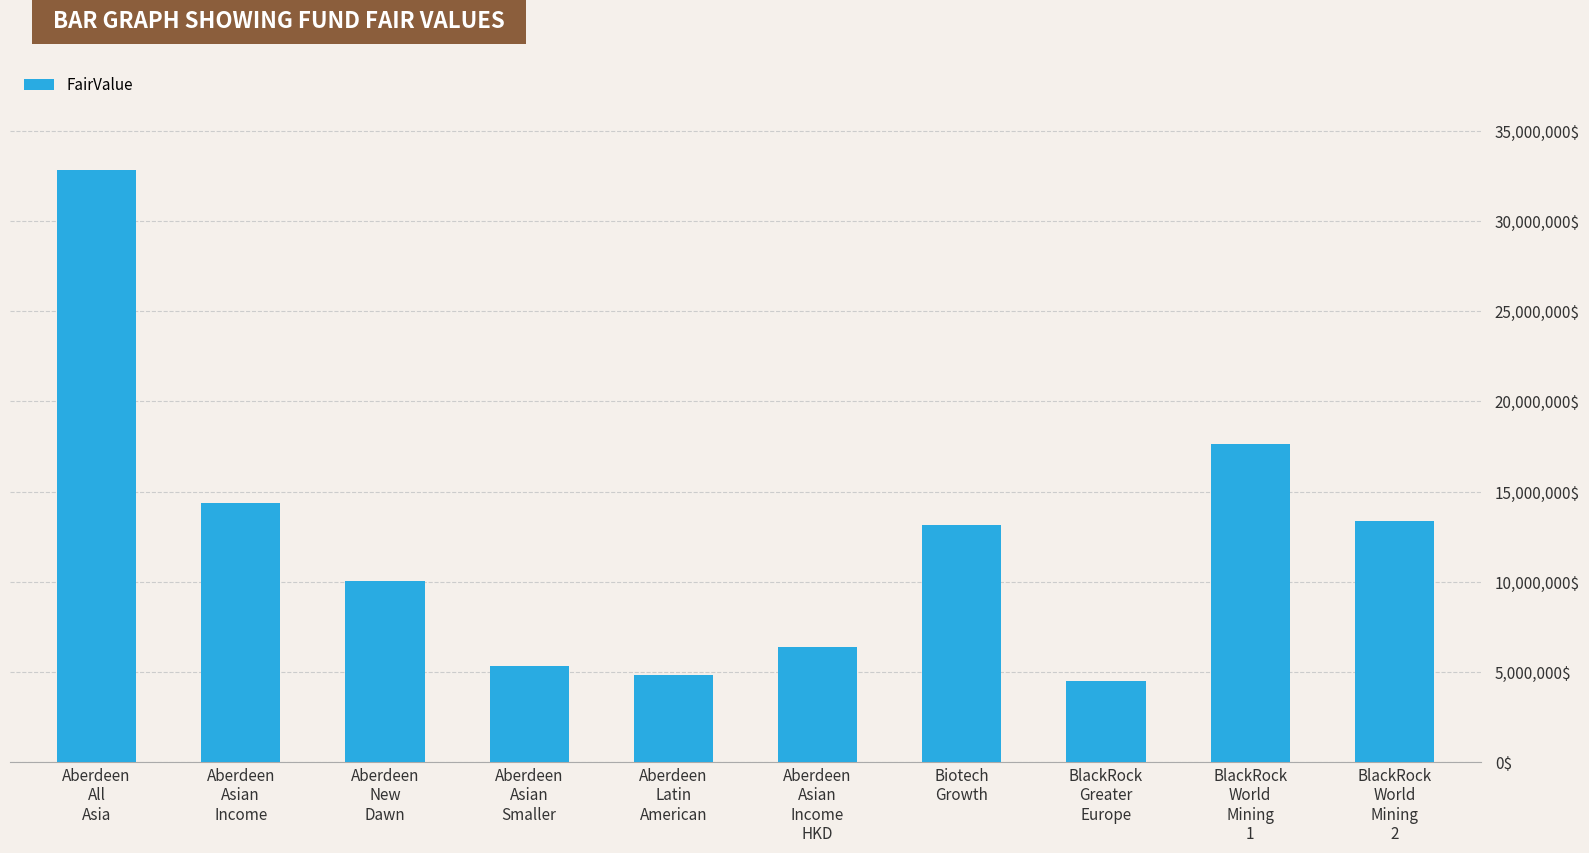

What position from the left is Biotech
Growth?

7